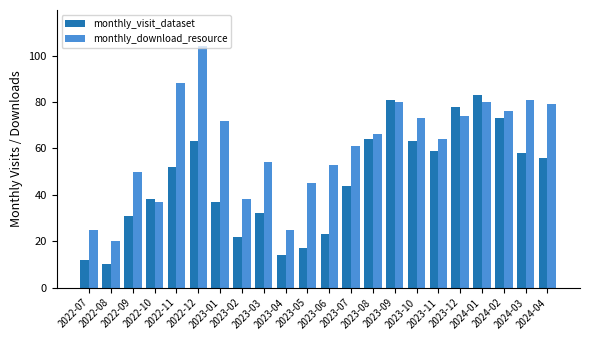

Is it true that monthly_visit_dataset equals 81 at 2023-11?

False